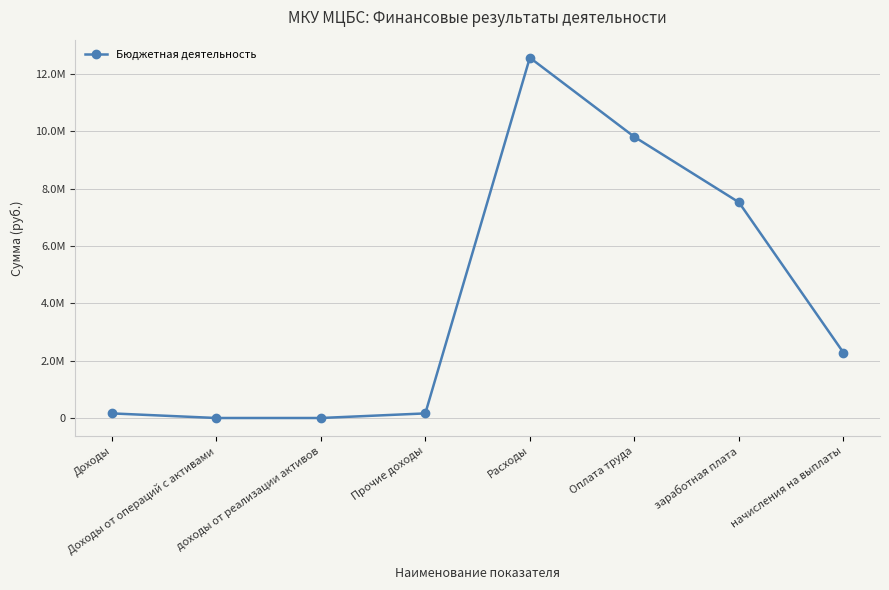

The chart shows a value of 2508179.6 at Оплата труда. True or false?

False